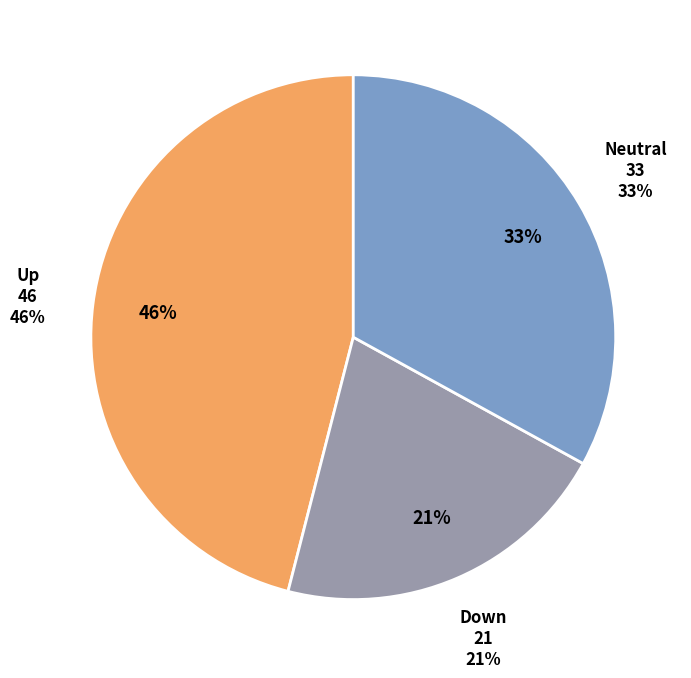

Is there a majority slice in this chart?

No